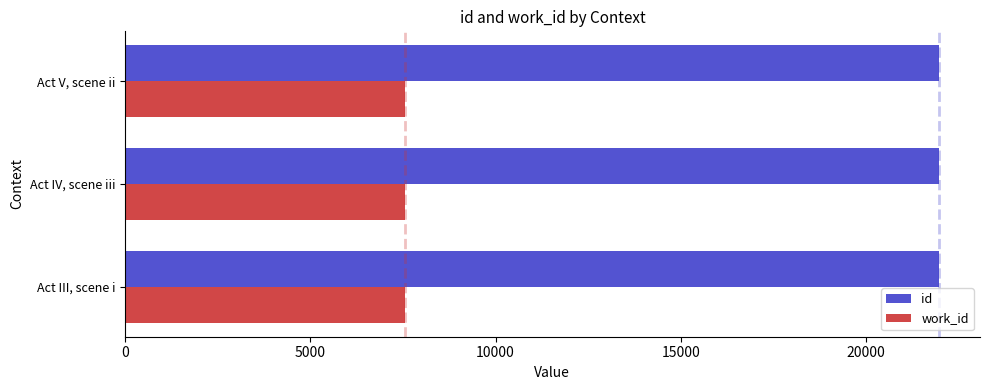

Rank the series by their average value, from lowest to highest.

work_id, id